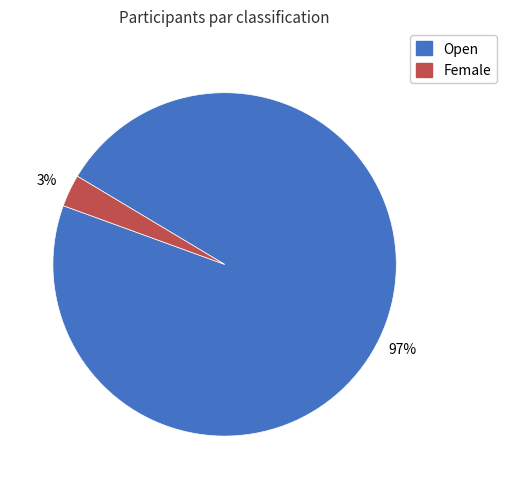

What percentage is the Female slice, to the nearest percent?

3%